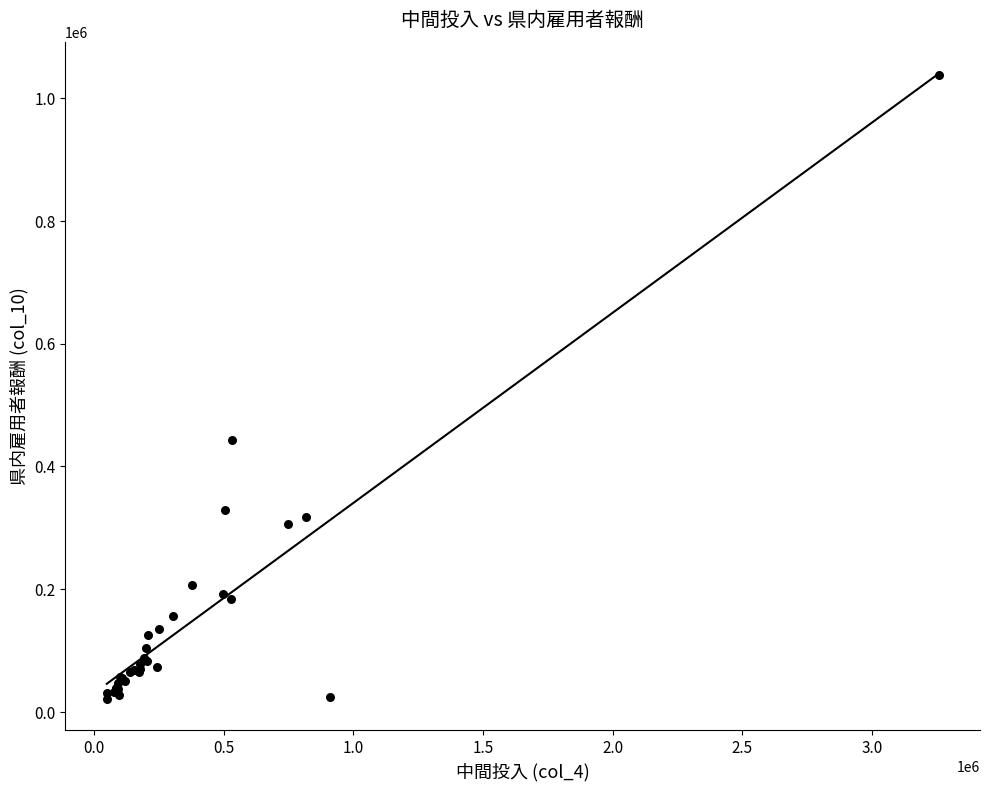

What Y value in the scatter plot is closest to 529513?

442951